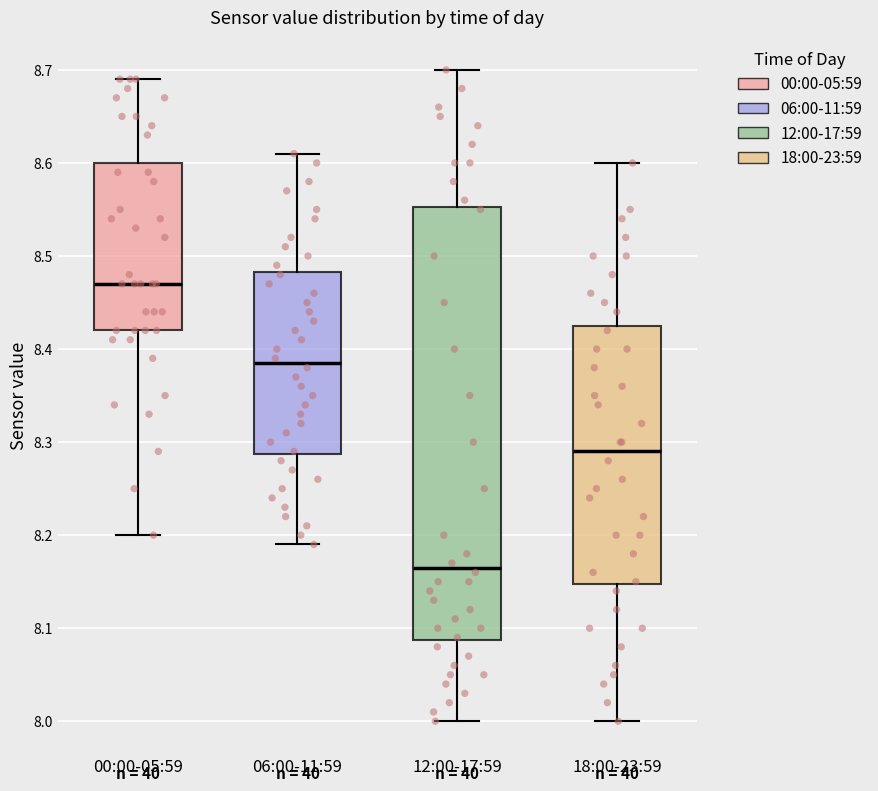

Which box's median line is the lowest?

12:00-17:59